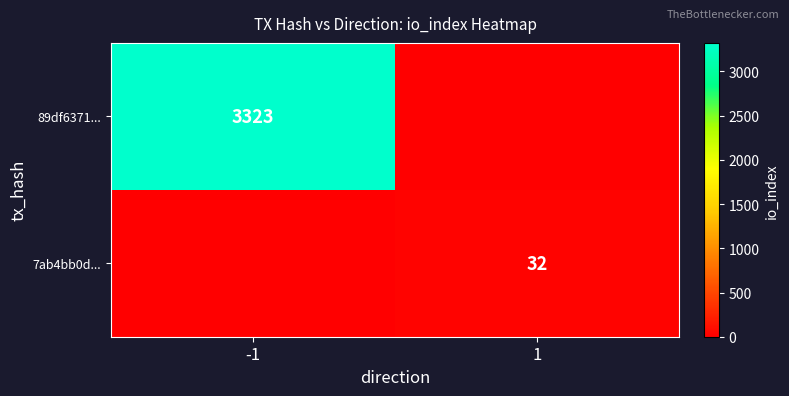

True or false: 7ab4bb0d... has a value of 32 at 1.

True